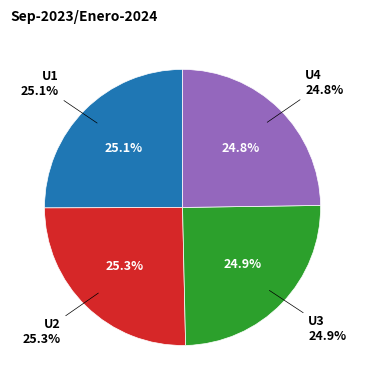

Rank the categories by value from lowest to highest.

U4, U3, U1, U2